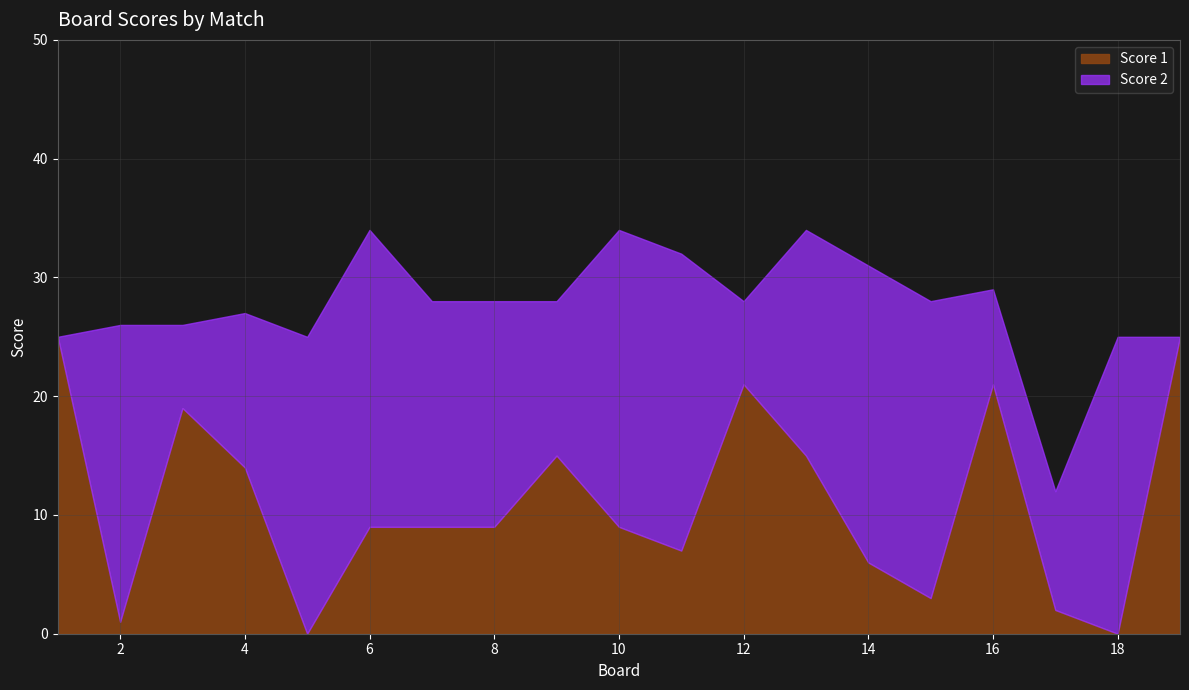

Is the value of Score 1 at 19 greater than the value of Score 2 at 17?

Yes